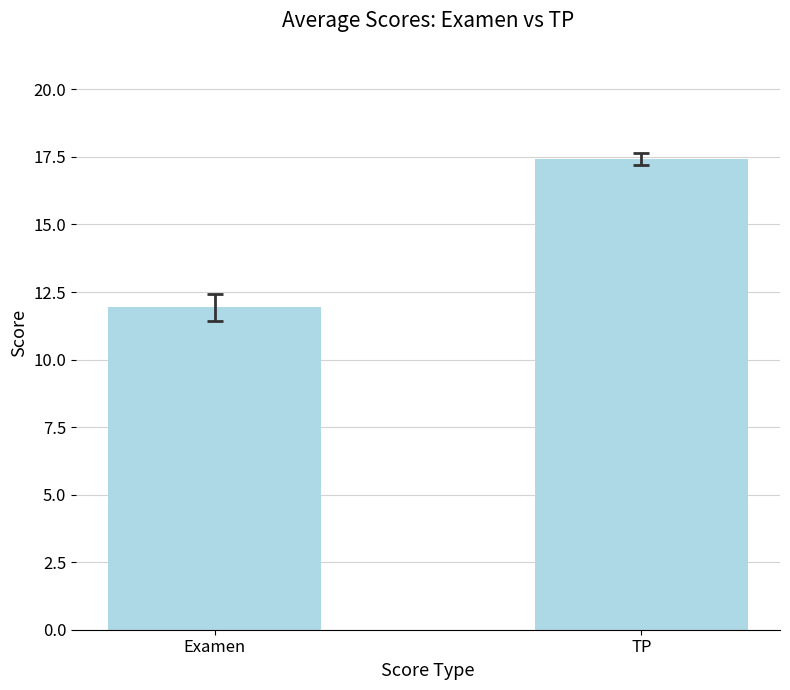

Reading right to left, extract all data points from this chart.

17.4	11.9